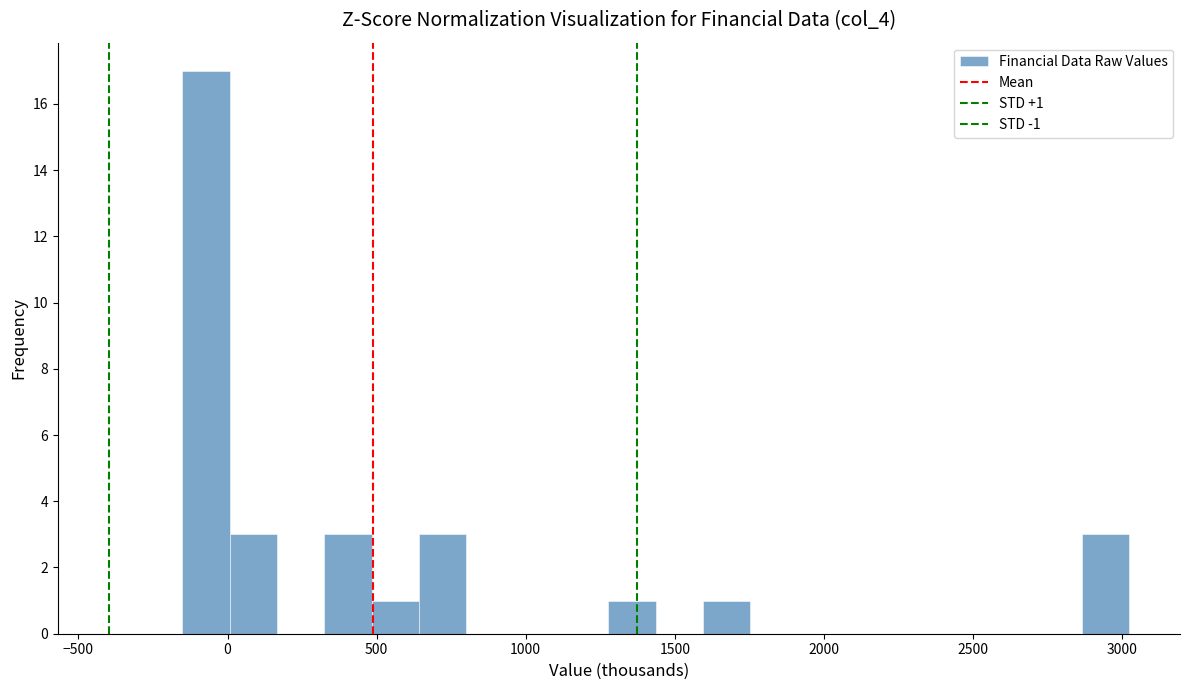

Around what value on the x-axis is the tallest bar? Give the approximate position of its centre, as read against the axis.

-50